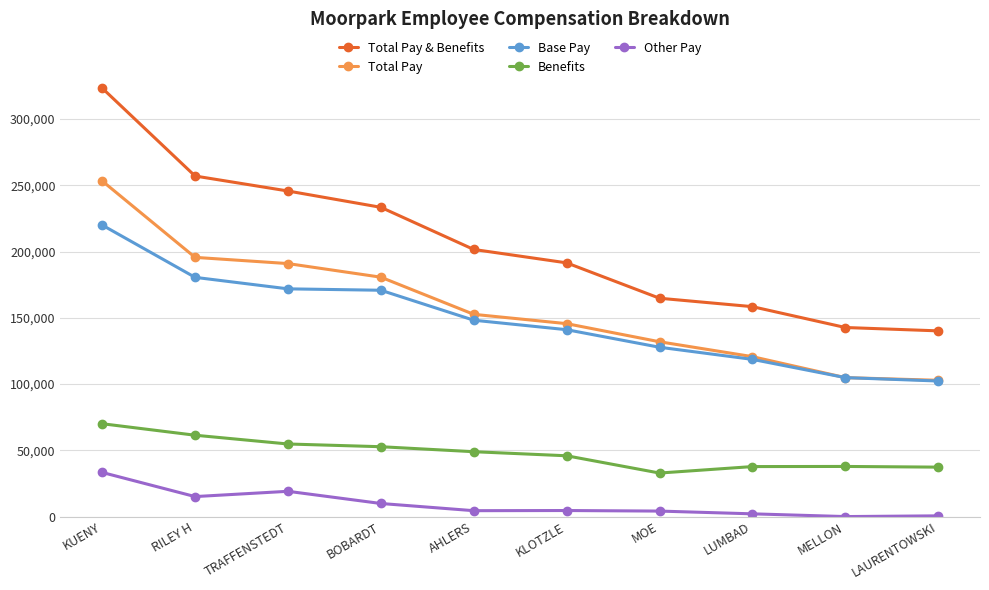

What is the value of the Benefits point at the 1st from the left?

70062.5